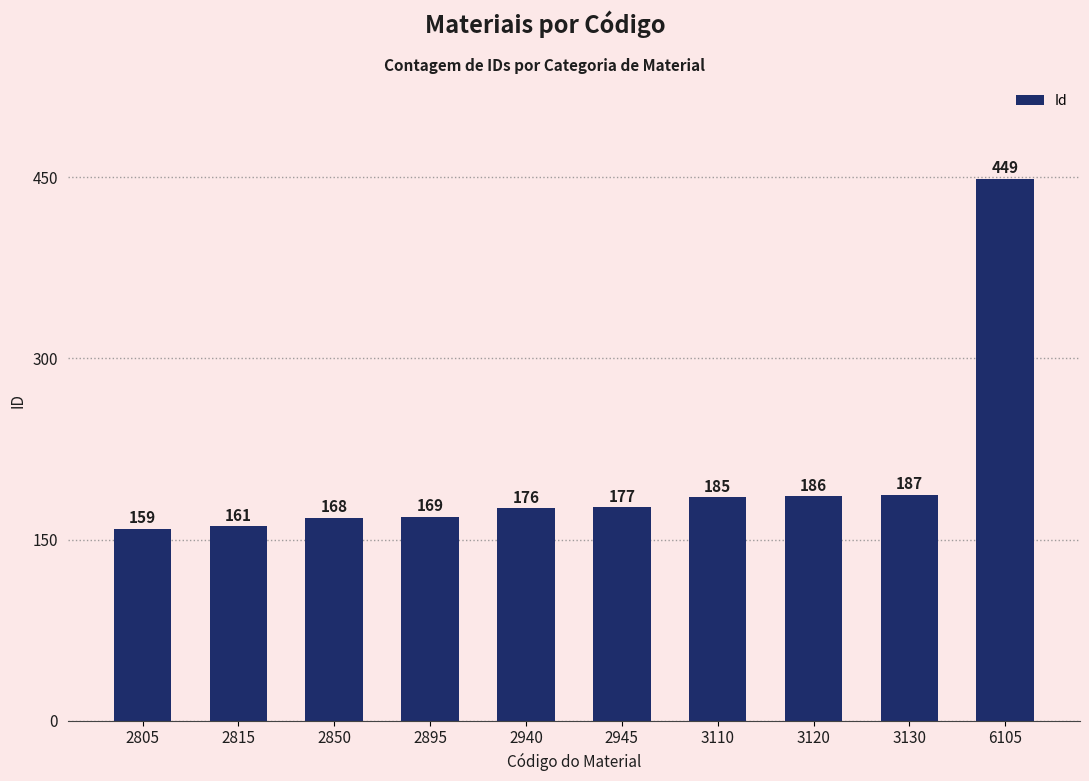

What is the difference between the second highest and second lowest values?

26